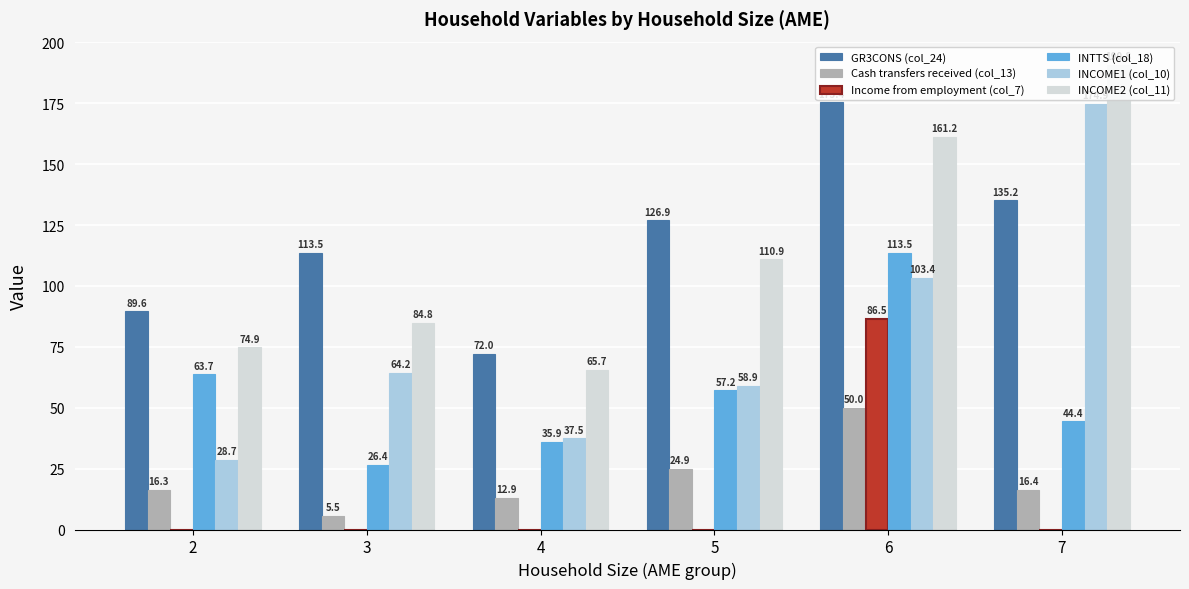

Count the number of data series in this chart.

6